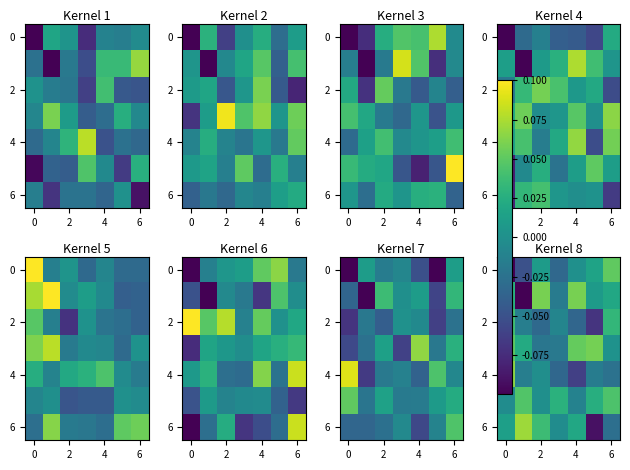

What is the difference between the maximum and second lowest values in the 0 series?

0.1